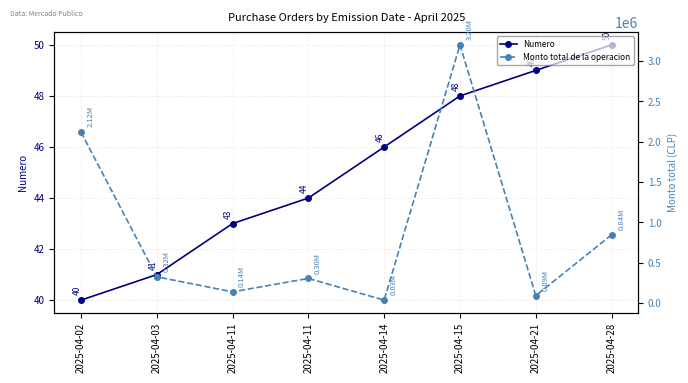

Reading left to right, list all the values displayed in this chart.

Numero: 2025-04-02=40.0	2025-04-03=41.0	2025-04-11=43.0	2025-04-11=44.0	2025-04-14=46.0	2025-04-15=48.0	2025-04-21=49.0	2025-04-28=50.0
Monto total de la operacion: 2025-04-02=2120520.4	2025-04-03=323780.0	2025-04-11=136838.1	2025-04-11=303450.0	2025-04-14=34141.1	2025-04-15=3201304.7	2025-04-21=90440.0	2025-04-28=844126.5